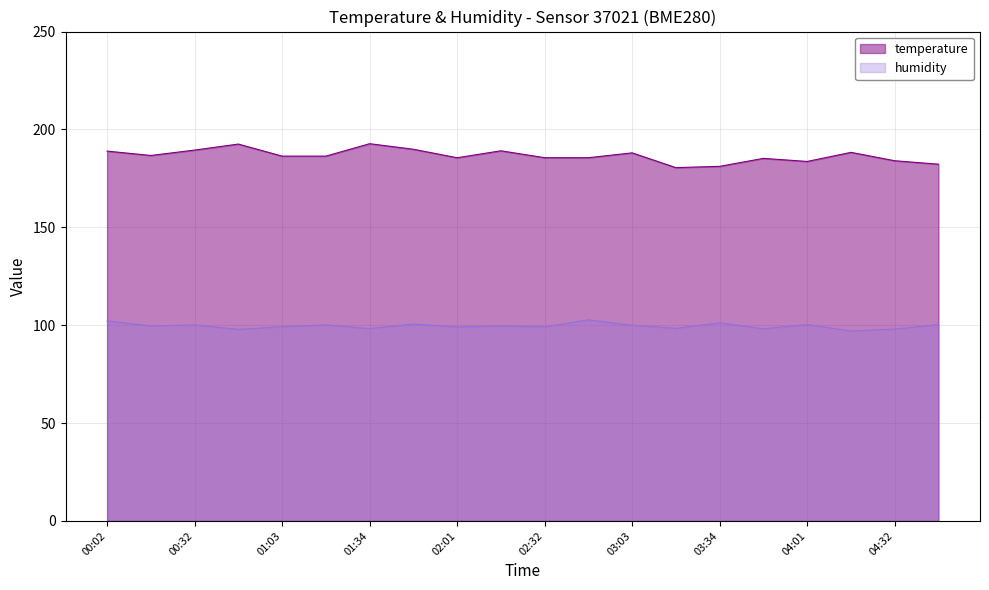

The temperature series shows 104.9 at 03:49. True or false?

False